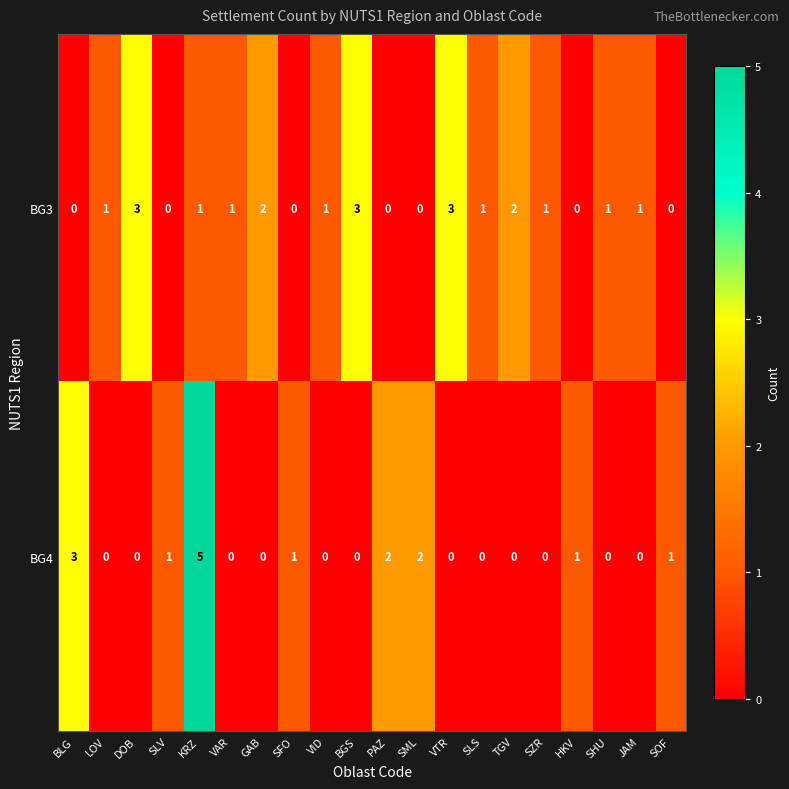

At which category is the sum across all series the highest?

KRZ